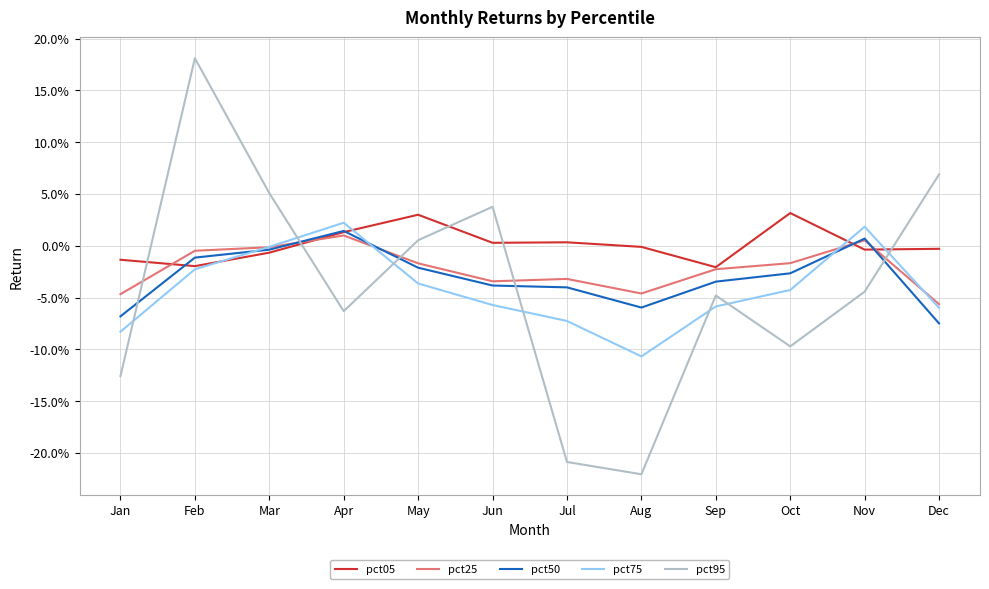

How many intersections are there between pct50 and pct75?

3